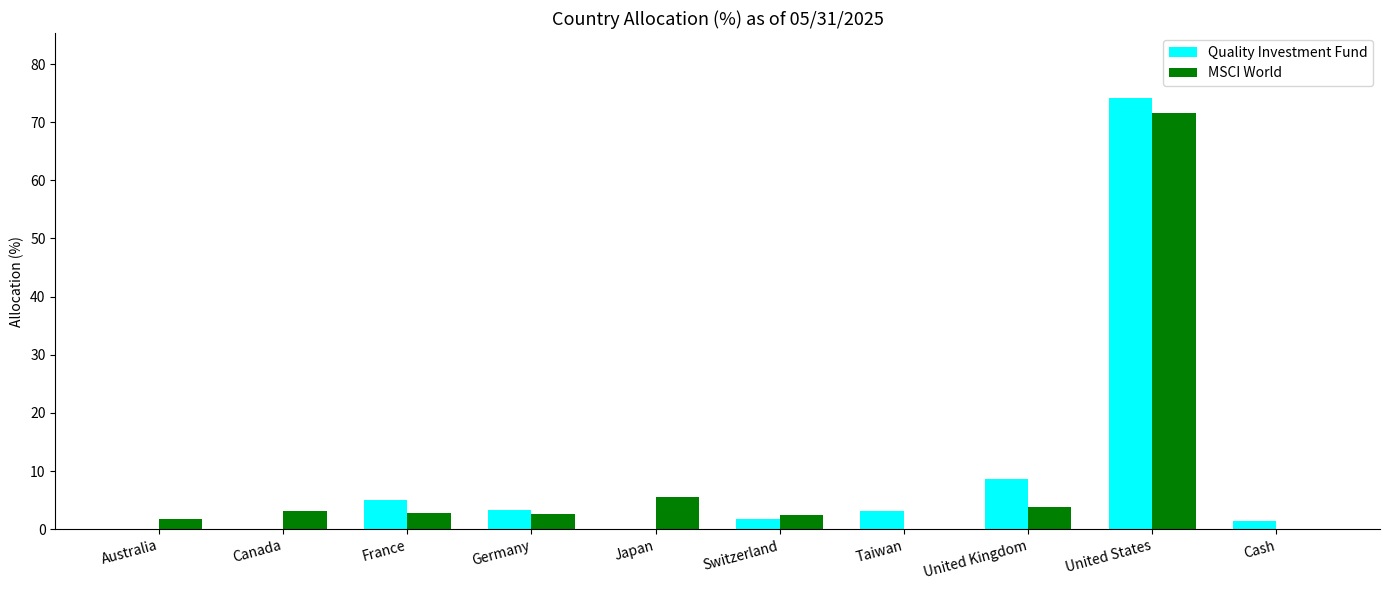

Is the value of Quality Investment Fund at United States greater than the value of MSCI World at France?

Yes